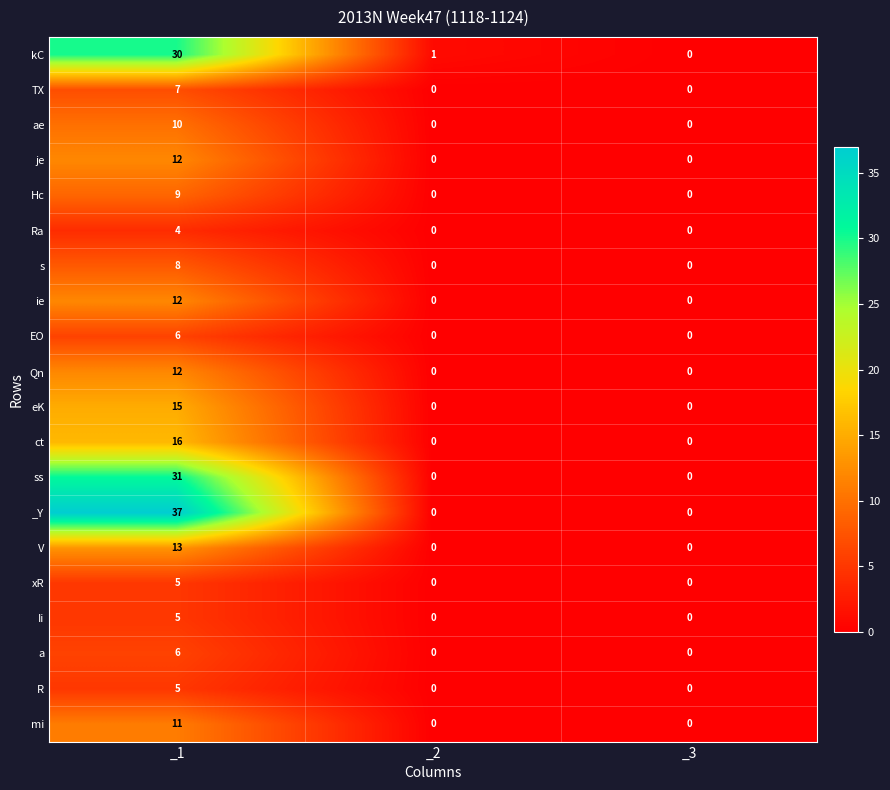

Is it true that TX equals 7 at _1?

True